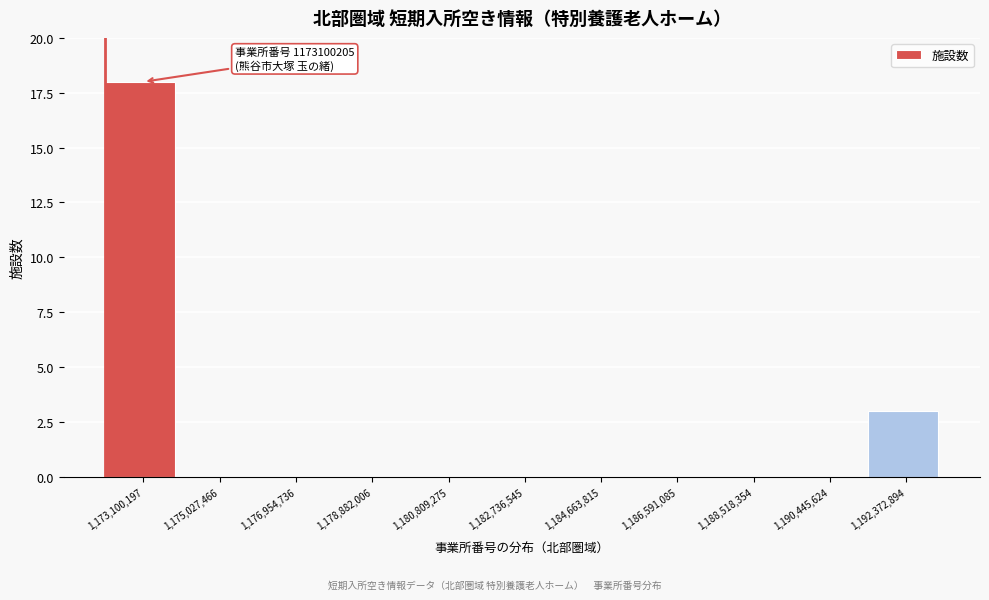

Reading right to left, what are all the values shown in this chart?

1,192,372,894=3	1,190,445,624=0	1,188,518,354=0	1,186,591,085=0	1,184,663,815=0	1,182,736,545=0	1,180,809,275=0	1,178,882,006=0	1,176,954,736=0	1,175,027,466=0	1,173,100,197=18